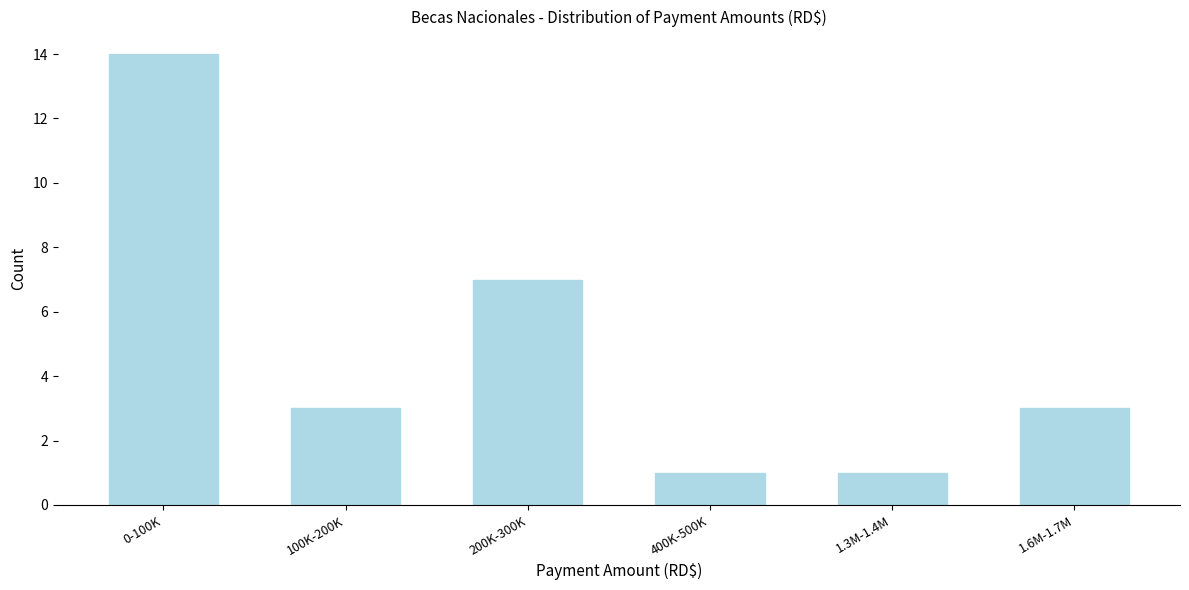

Reading left to right, what are all the values shown in this chart?

14	3	7	1	1	3